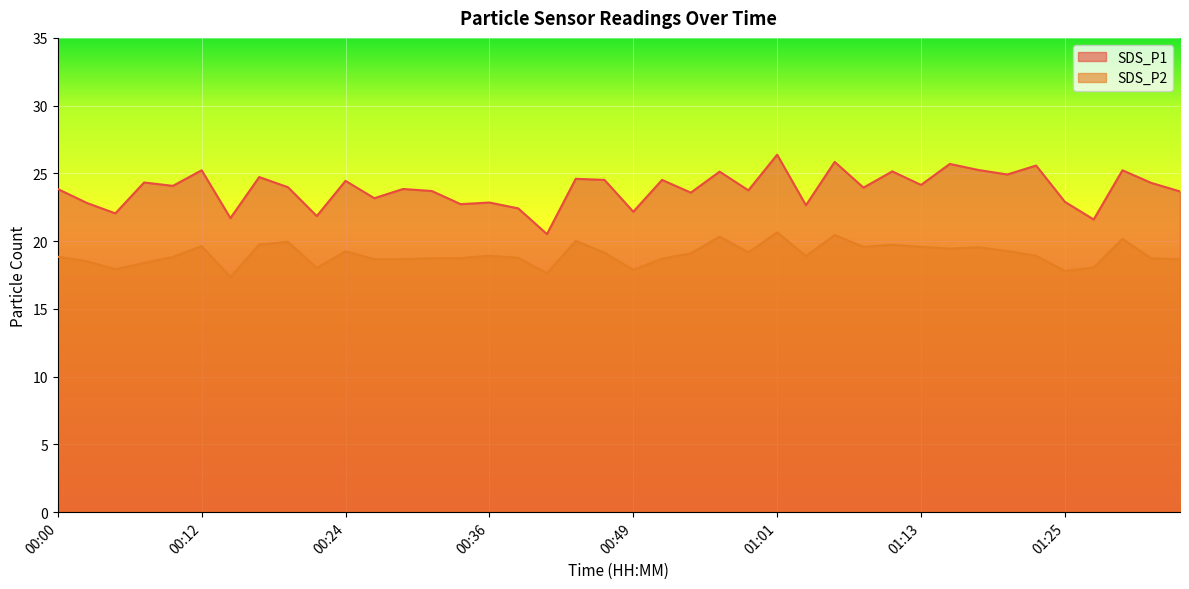

In SDS_P1, how many points are higher than both neighbors (excluding endpoints)?

15